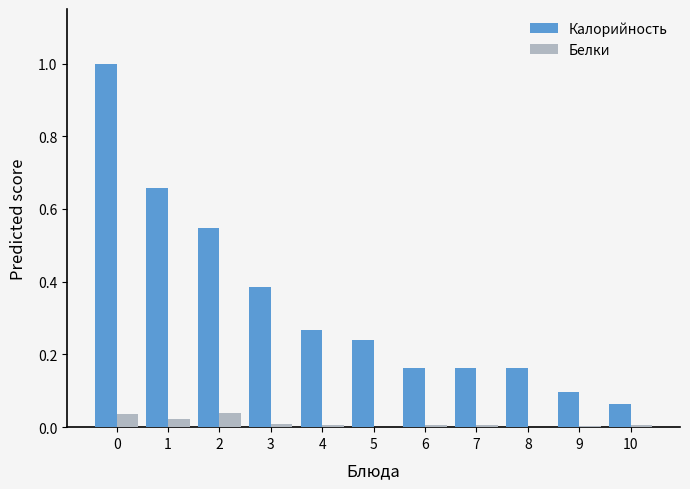

Between 4 and 10, which series saw the biggest shift?

Калорийность